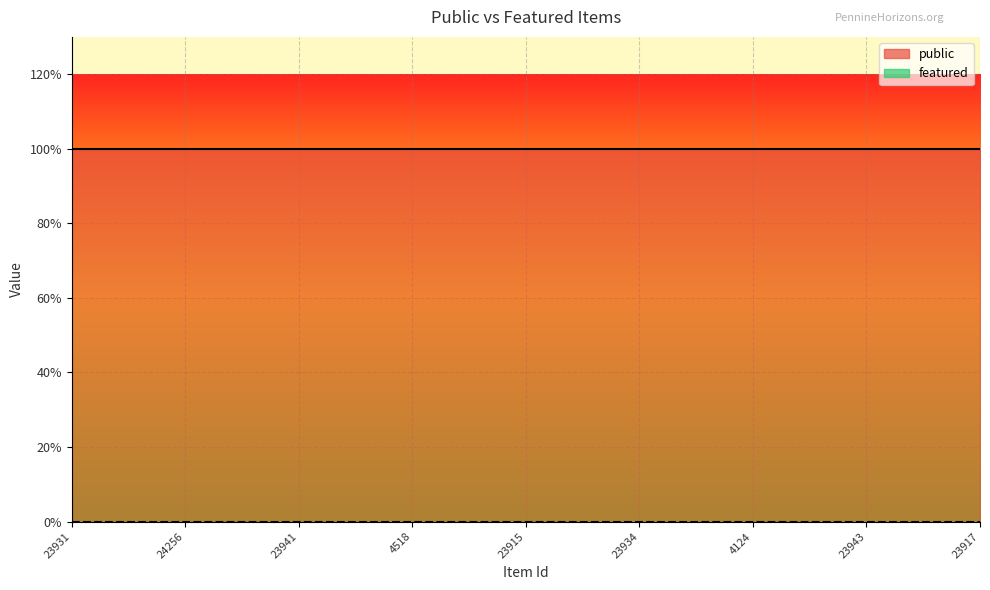

What is the sum of all public values?

25